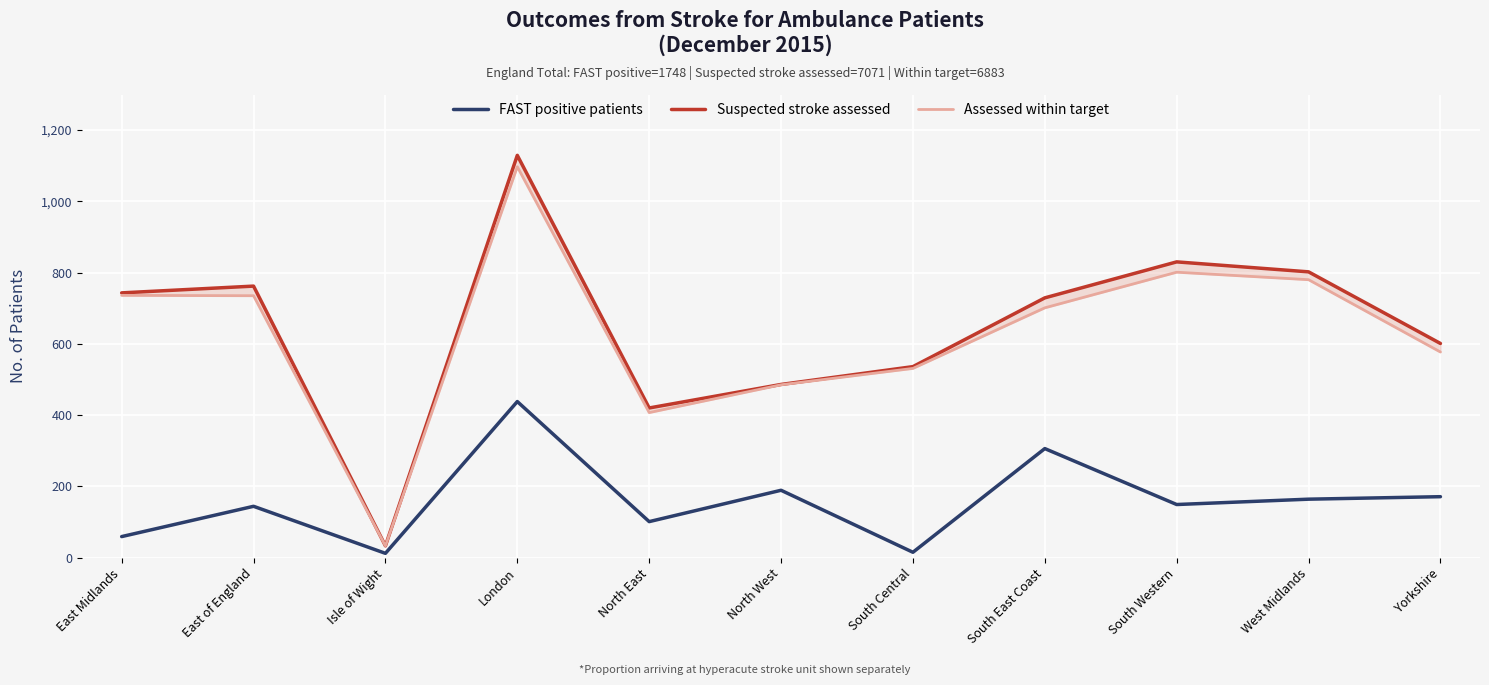

Where is the first local maximum for Assessed within target?

London